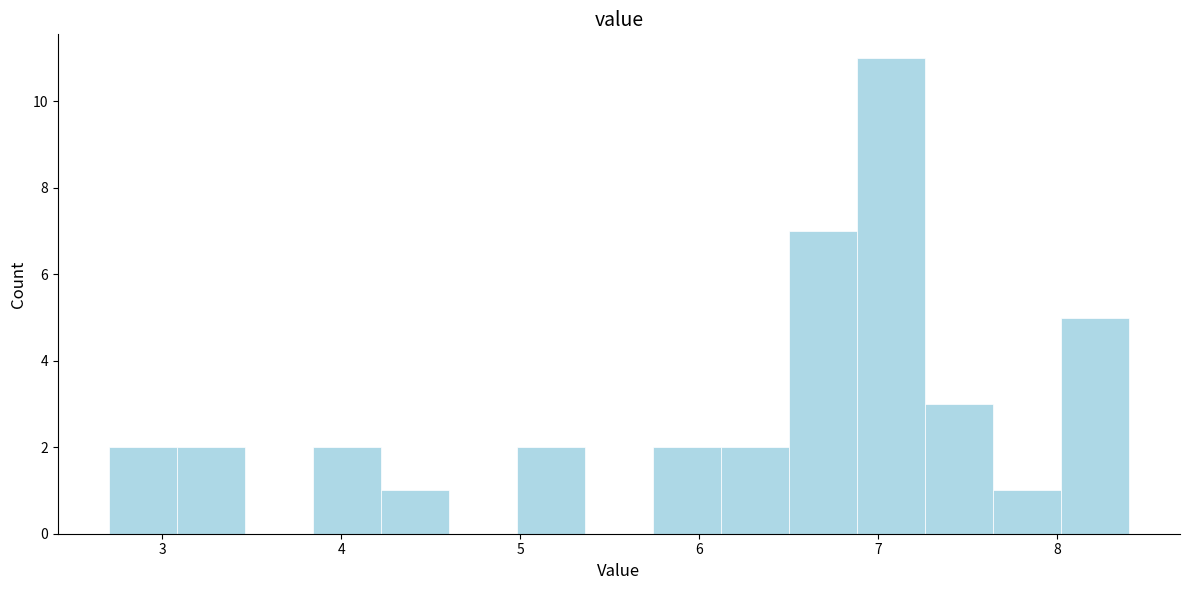

Read against the x-axis, roughly where is the centre of the tallest bar?

7.1